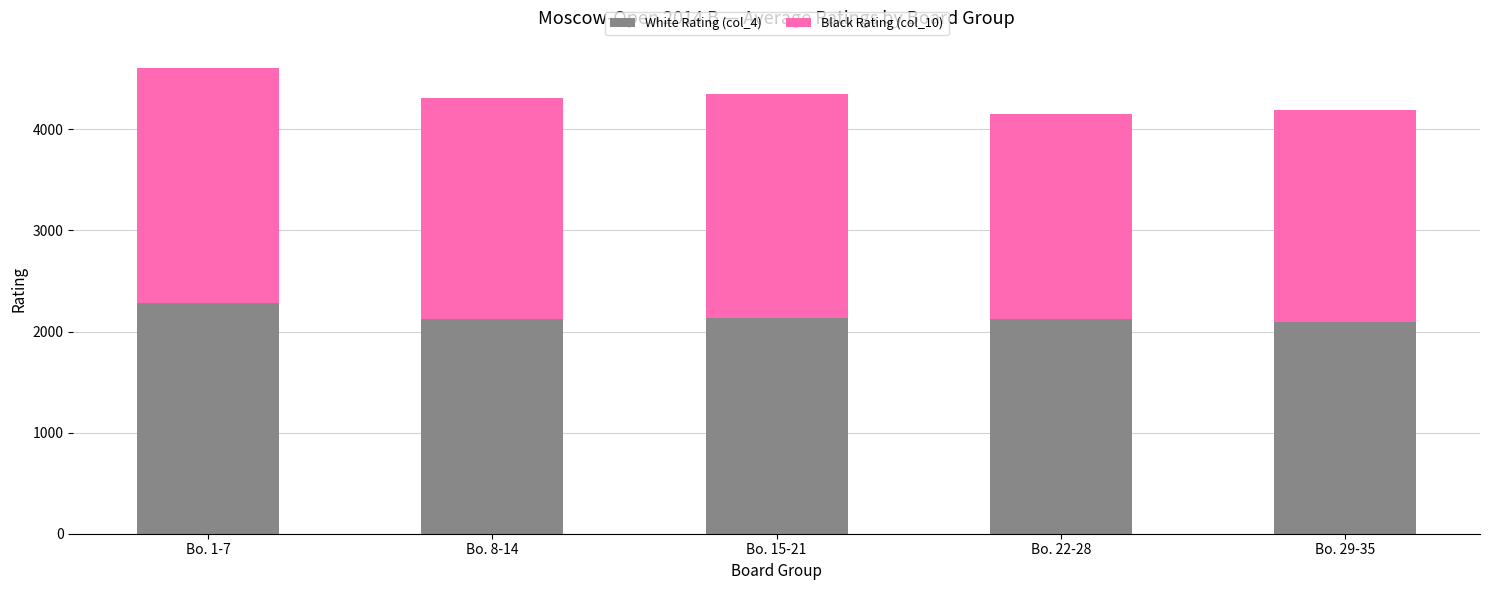

True or false: White Rating (col_4) has a value of 2128 at Bo. 8-14.

True